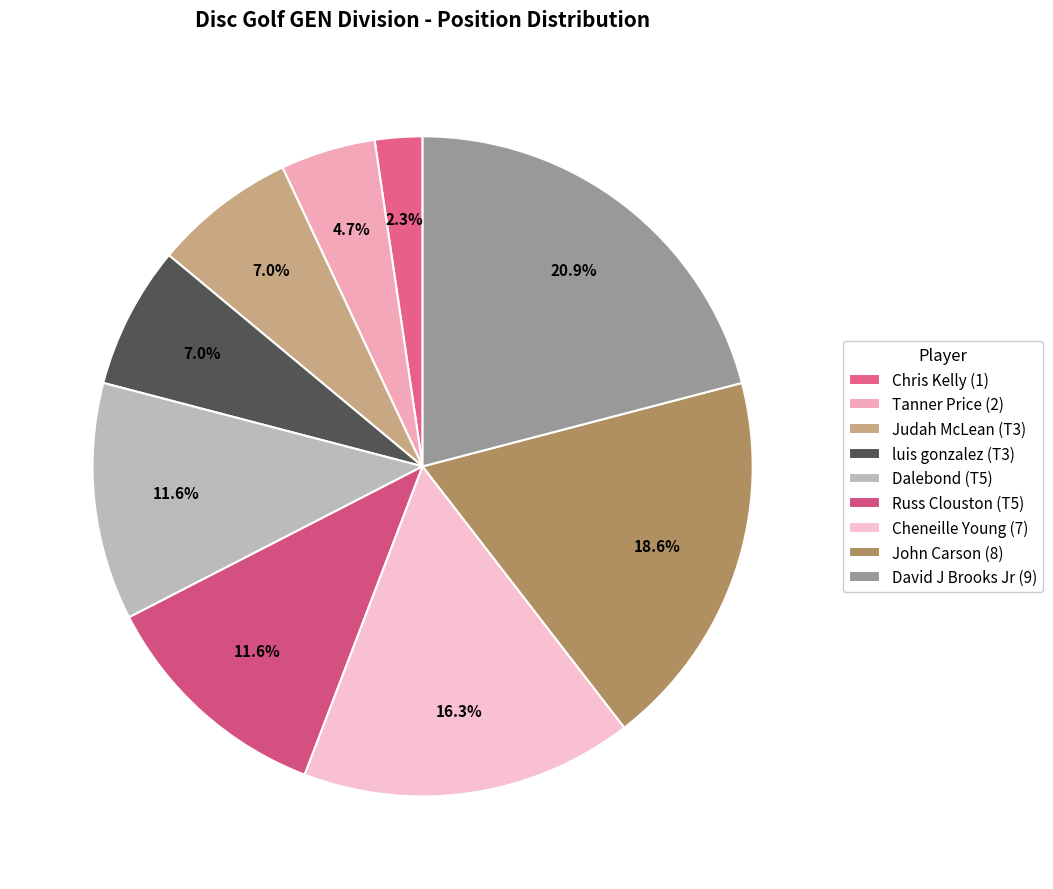

To the nearest percent, what is the difference between the largest and smallest slice percentages?

19%